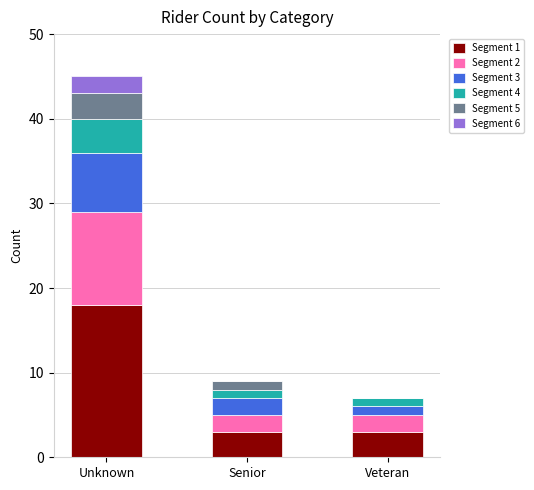

Is it true that Segment 1 equals 3 at Veteran?

True